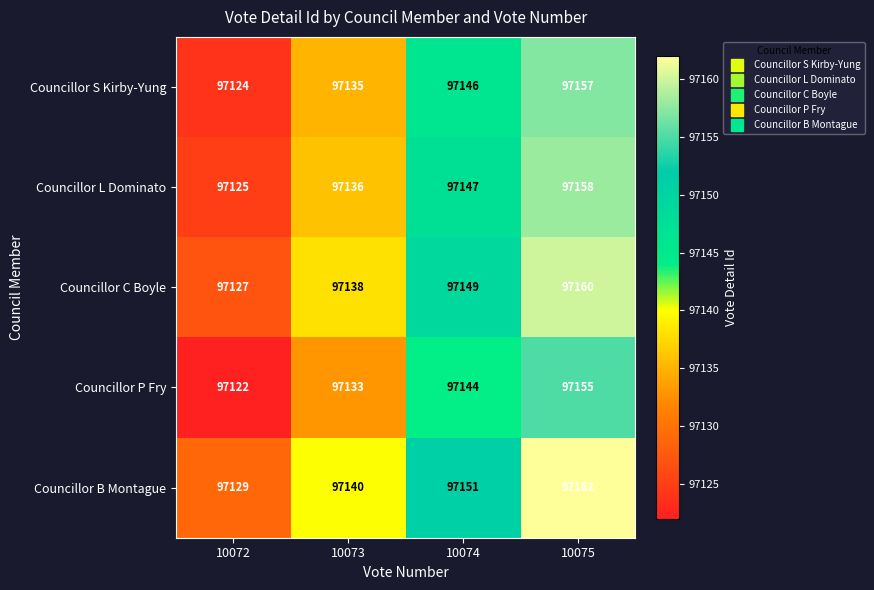

What is the maximum value shown in the chart?

97162